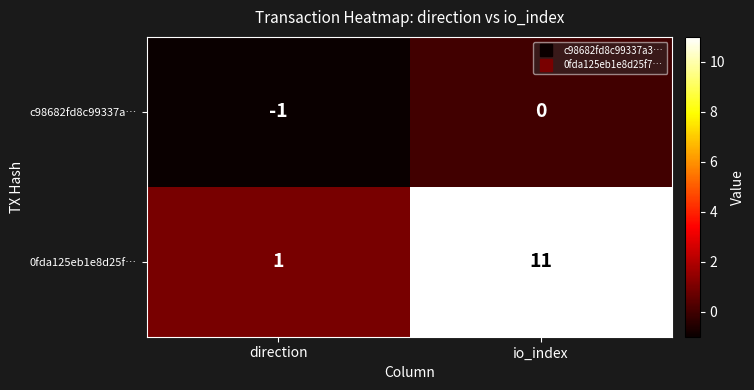

What value does the 0fda125eb1e8d25f… series have at io_index, to the nearest 5?

10